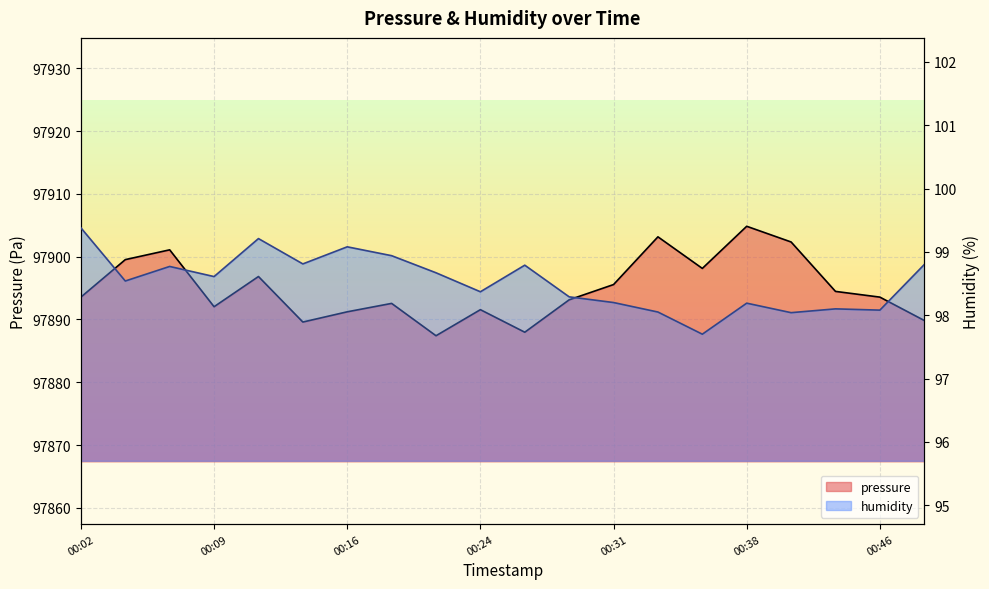

At how many categories does at least one series exceed 33739?

20